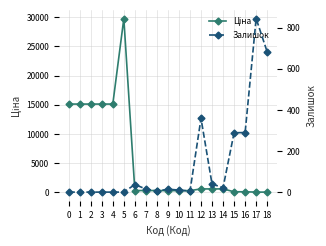

The value of Ціна at 4 is 25390.3. True or false?

False